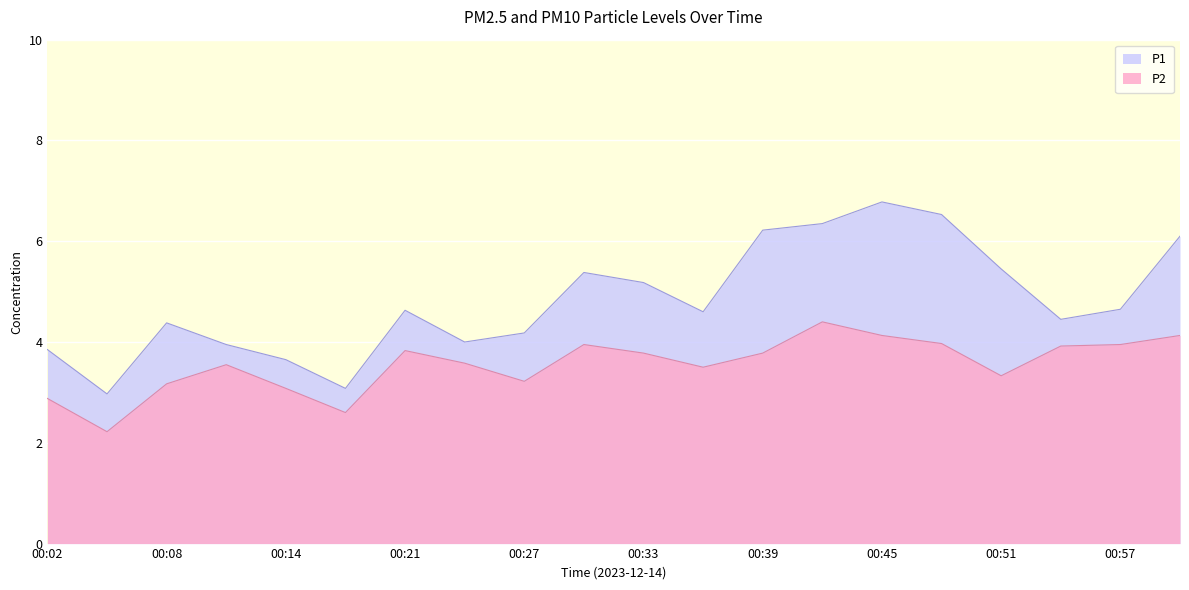

At how many categories does at least one series exceed 4?

14